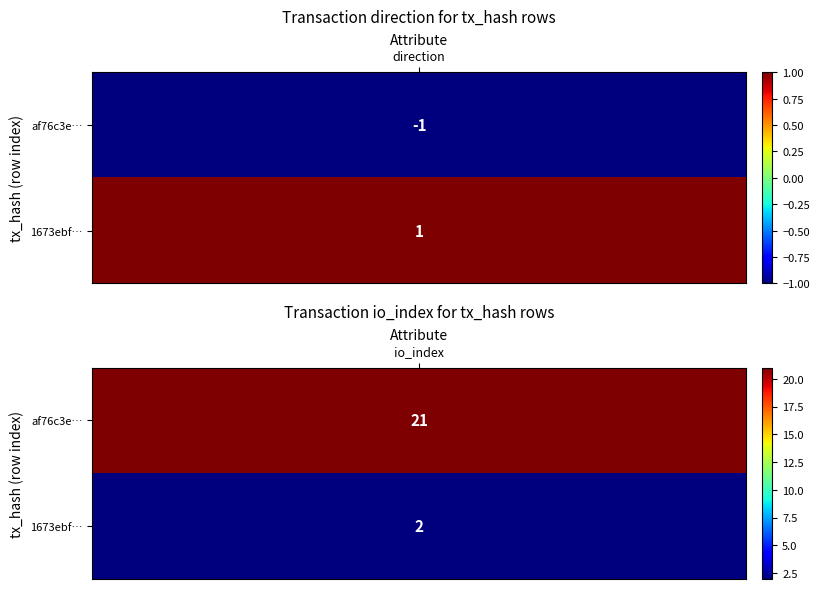

How many data points in af76c3e23f63c4cc385d8a5ba4b1de2908bb42e are less than 21?

1